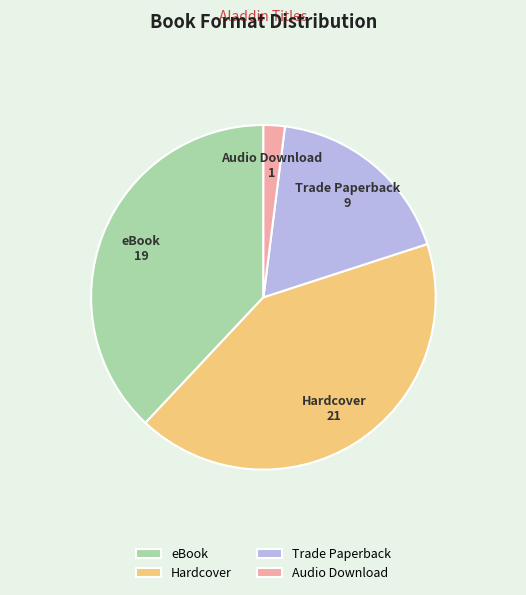

Between Trade Paperback and eBook, which is larger?

eBook